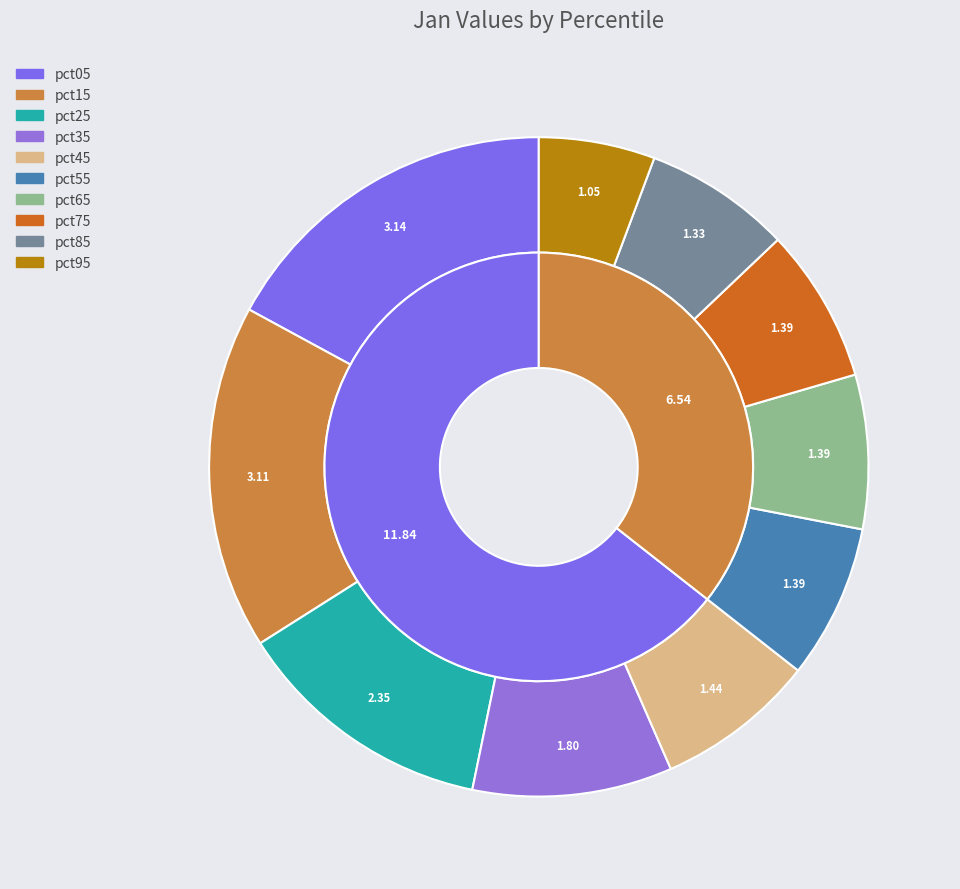

Which category has the smallest portion of the pie?

pct95